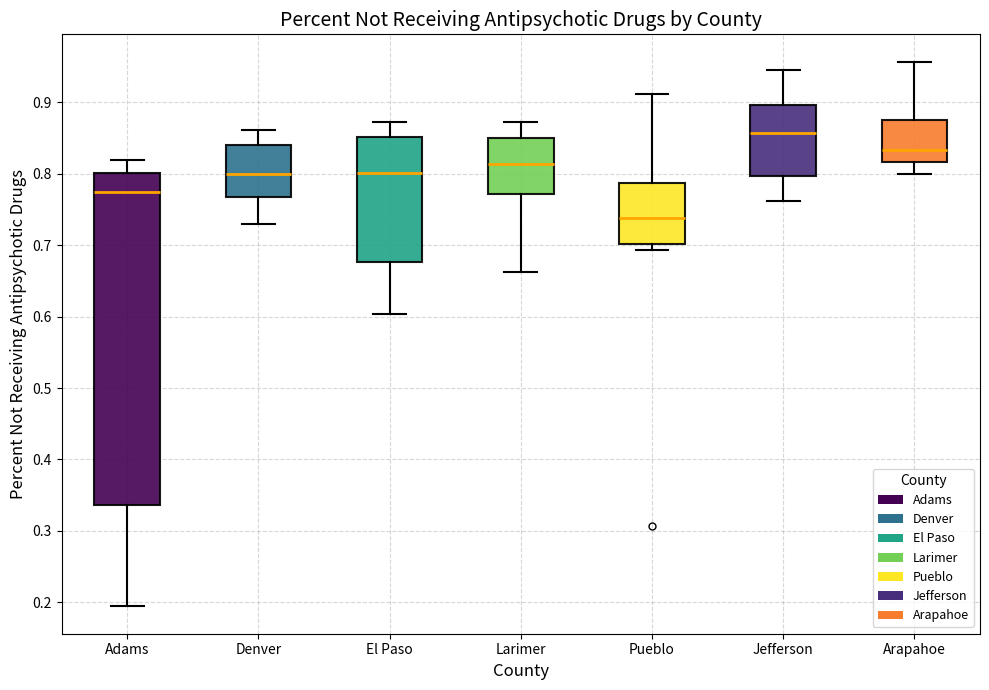

Reading left to right, transcribe this box plot: for each box, give where its median line is, the range the box spans, and where its two whiskers end, as read against the y-axis. The values are not printed on the chart, so give them approximately, as read against the axis.

Adams: median 0.78, box 0.34 to 0.80, whiskers 0.19 to 0.82
Denver: median 0.80, box 0.77 to 0.84, whiskers 0.73 to 0.86
El Paso: median 0.80, box 0.68 to 0.85, whiskers 0.60 to 0.87
Larimer: median 0.81, box 0.77 to 0.85, whiskers 0.66 to 0.87
Pueblo: median 0.74, box 0.70 to 0.79, whiskers 0.69 to 0.91
Jefferson: median 0.86, box 0.80 to 0.90, whiskers 0.76 to 0.95
Arapahoe: median 0.83, box 0.82 to 0.88, whiskers 0.80 to 0.96